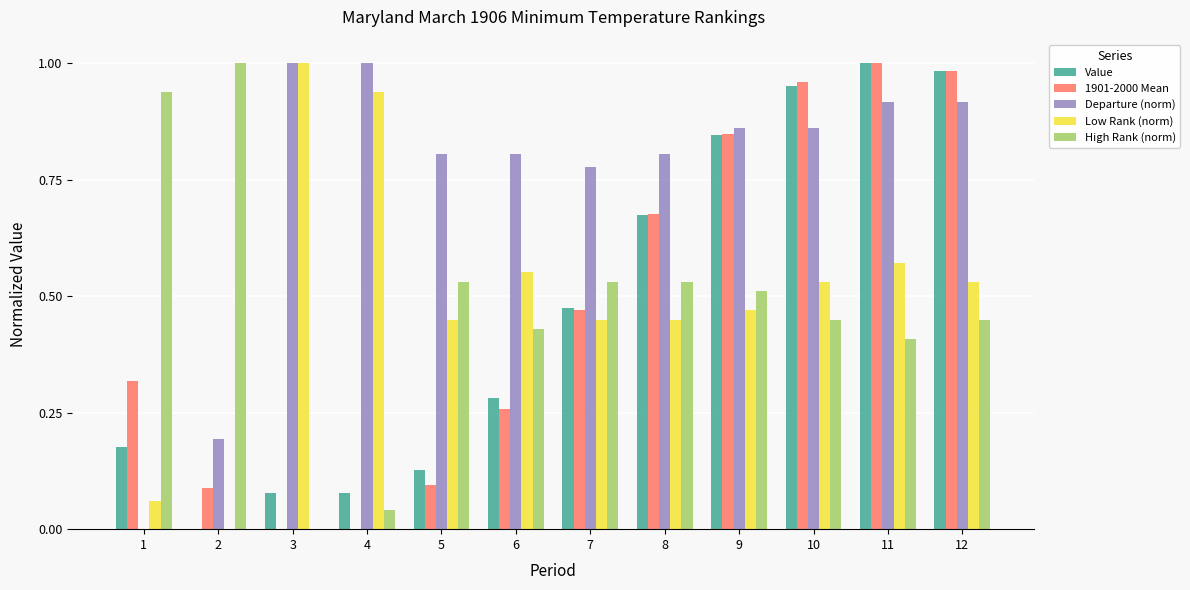

What is the sum of the Departure (norm) values at 11 and 8?

1.7